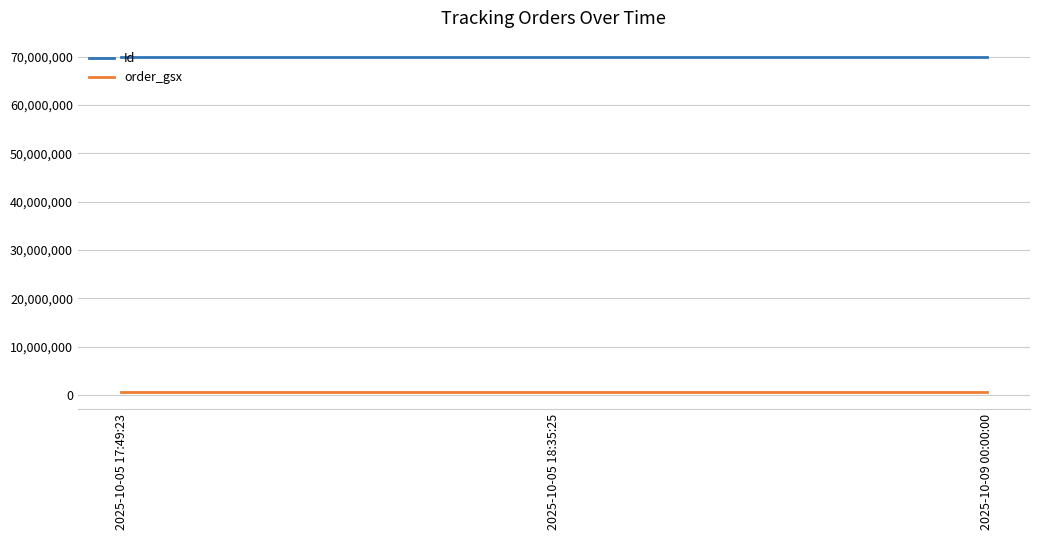

What is the minimum value shown in the chart?

594637